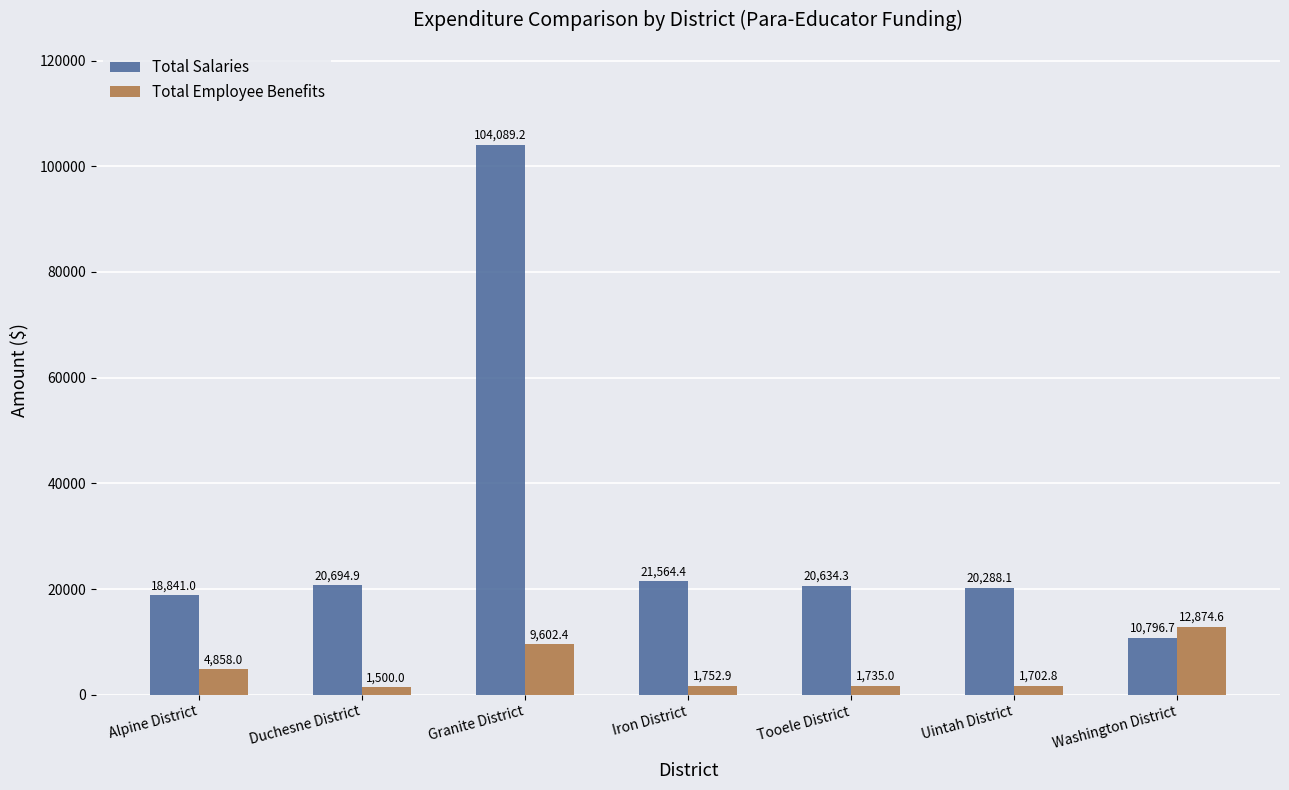

Which series has the largest total across all categories?

Total Salaries